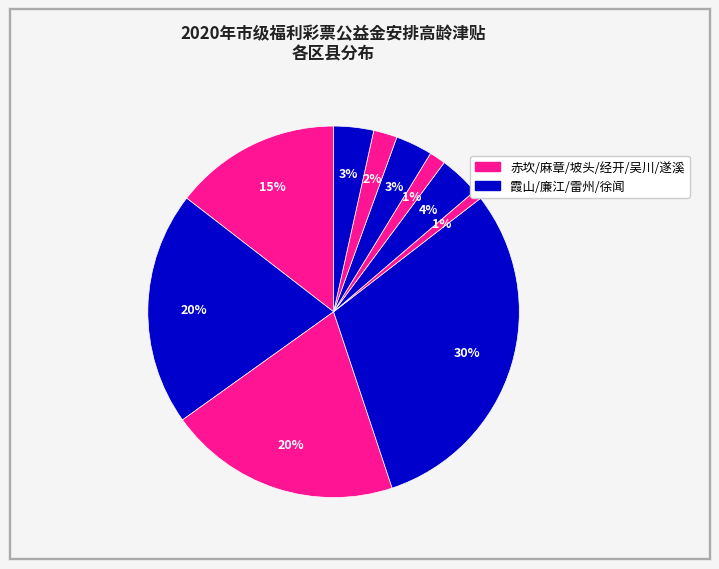

Rank the categories by value from highest to lowest.

坡头区, 霞山区, 麻章区, 赤坎区, 廉江市, 遂溪县, 雷州市, 徐闻县, 吴川市, 经开区